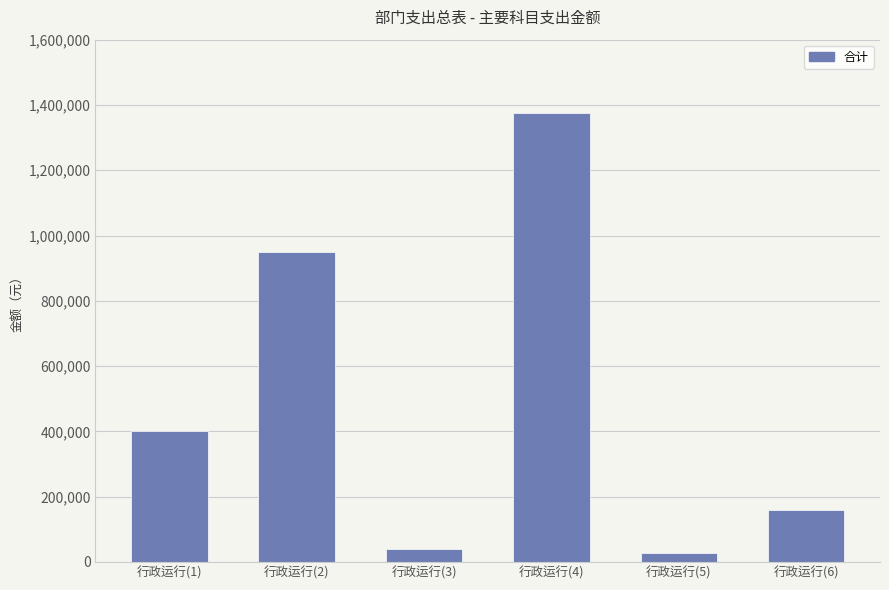

Which label corresponds to the largest value in the chart?

行政运行(4)